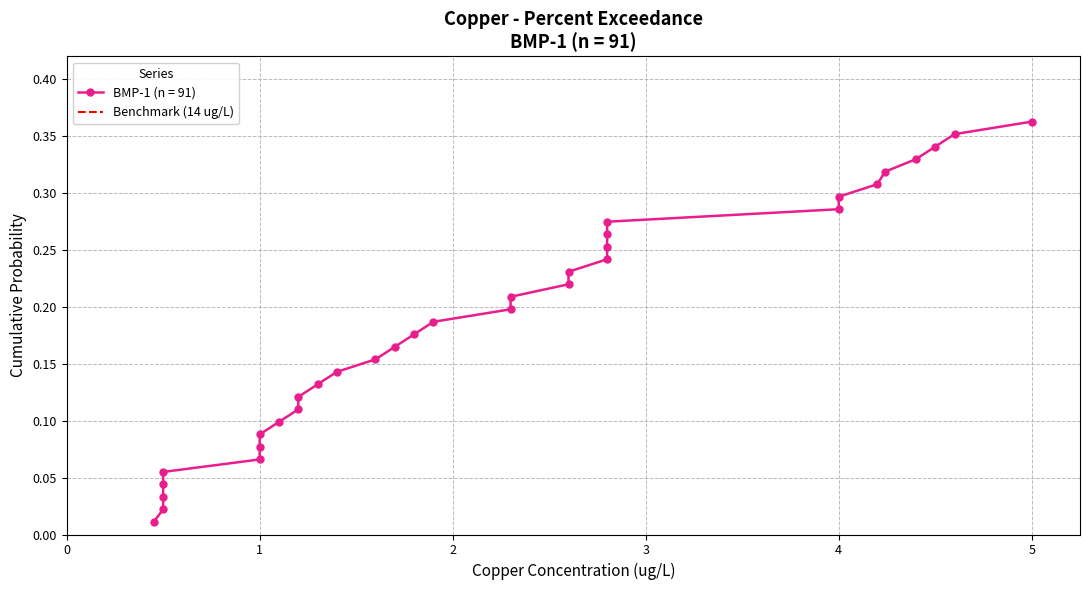

Between 0 and 1, which is larger?

1